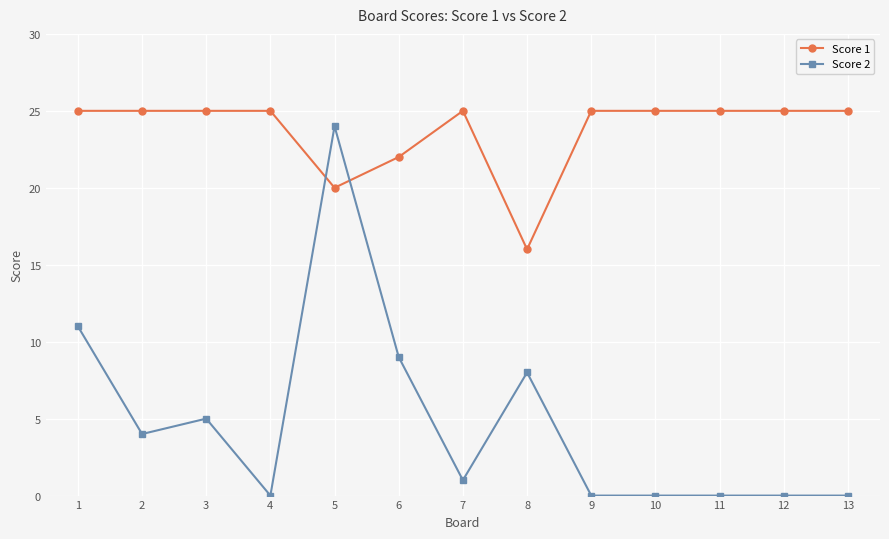

What is the average value of the Score 1 series?

24